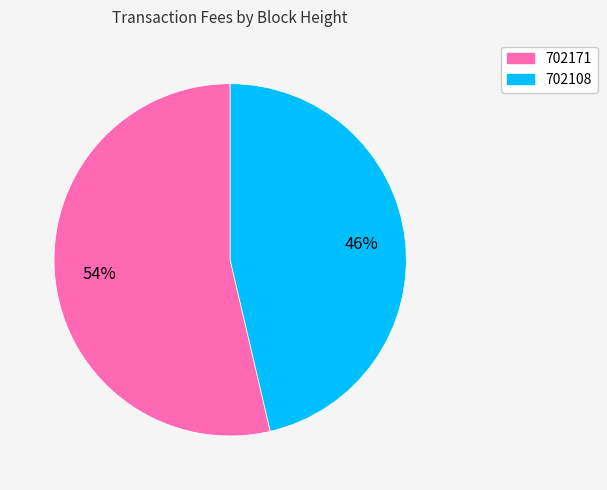

To the nearest percent, what is the average slice percentage?

50%